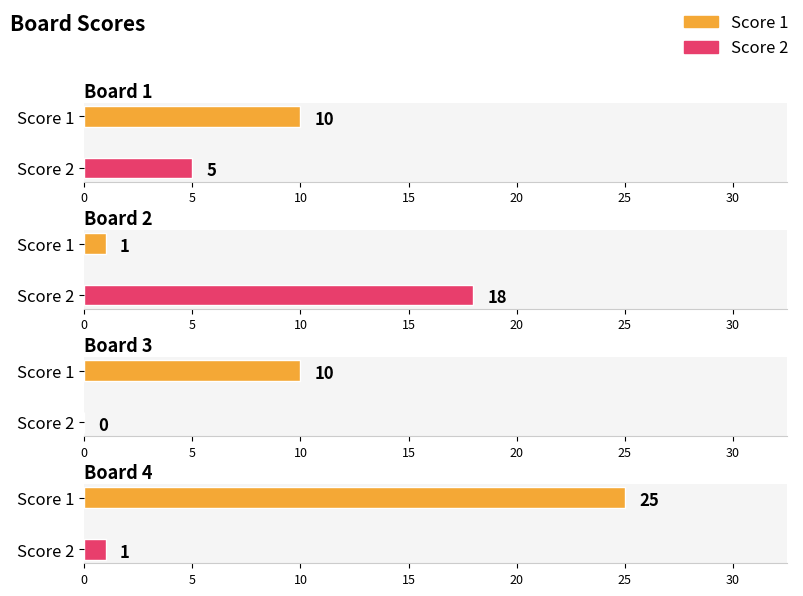

List the labels in order of Score 2 value, largest first.

Board 2, Board 1, Board 4, Board 3